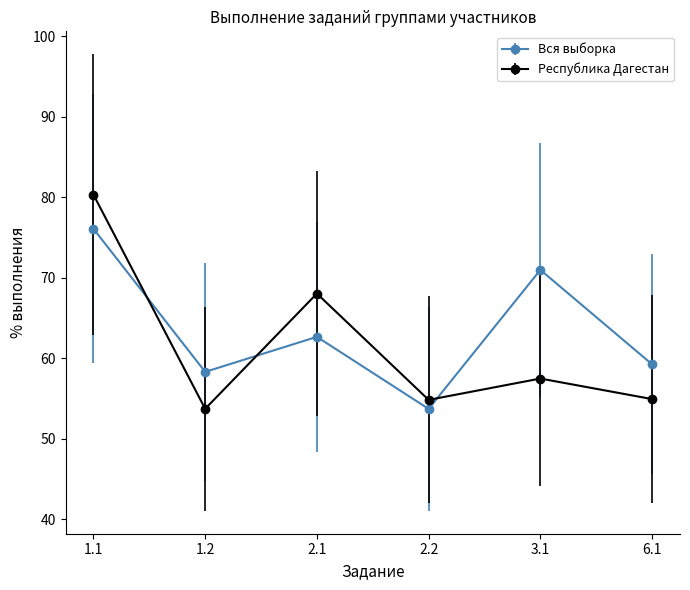

What are all the series names shown in the legend?

Вся выборка, Республика Дагестан